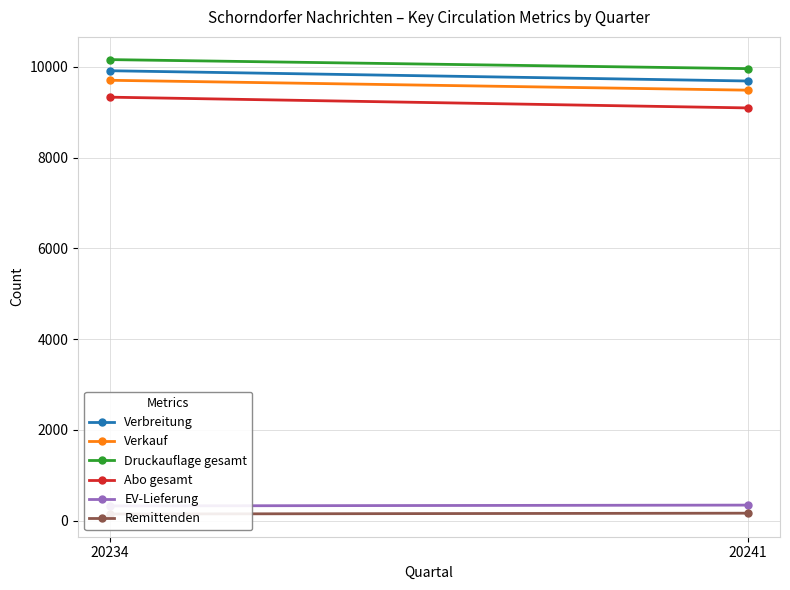

Is it true that Verkauf equals 9701 at 20234?

True